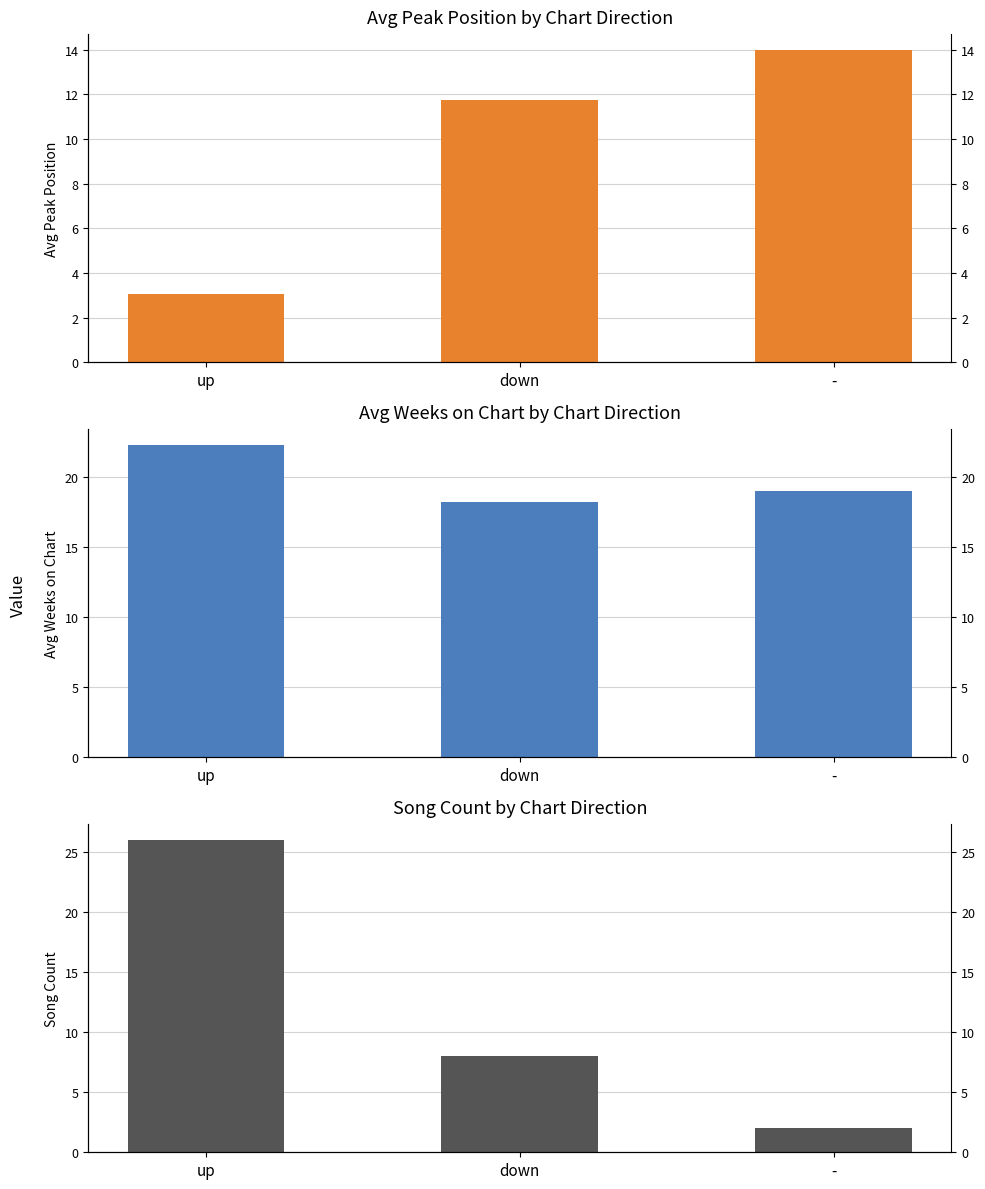

Where is Avg Peak Position nearest to the value 8?

down